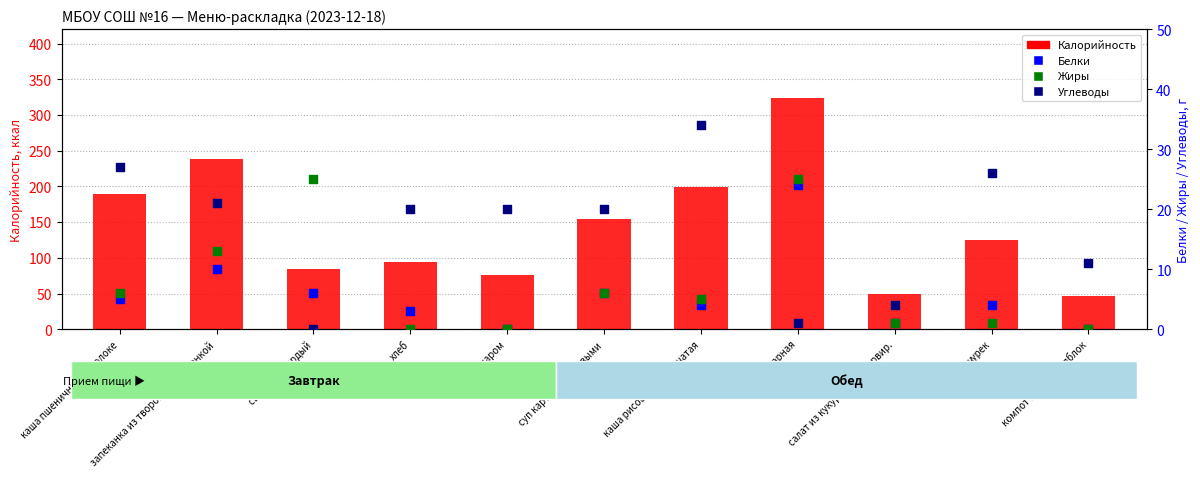

At which category is the sum across all series the highest?

птица отварная